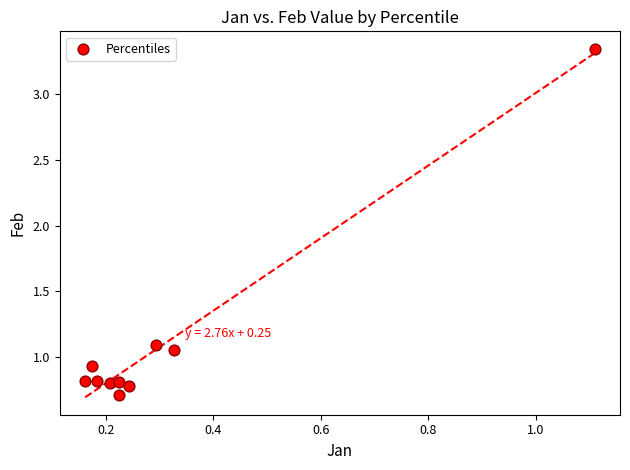

What is the average X value?

0.3